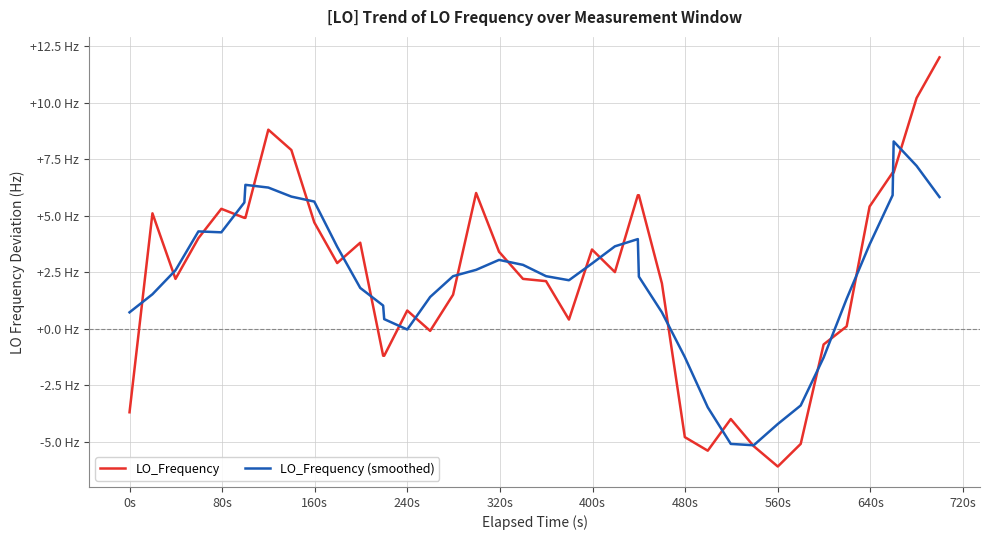

Does the chart display data point markers on the line(s)?

No